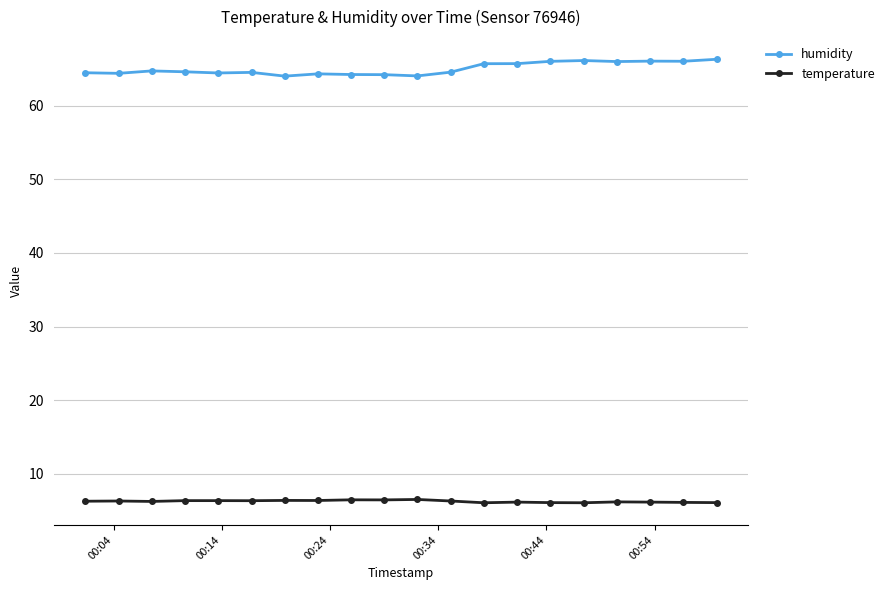

Rank the series by their average value, from lowest to highest.

temperature, humidity